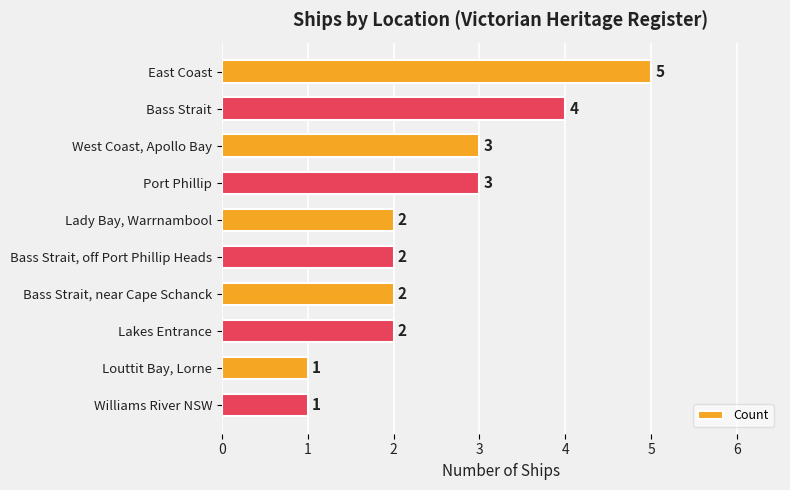

Reading top to bottom, transcribe all the data shown in this chart.

East Coast=5	Bass Strait=4	West Coast, Apollo Bay=3	Port Phillip=3	Lady Bay, Warrnambool=2	Bass Strait, off Port Phillip Heads=2	Bass Strait, near Cape Schanck=2	Lakes Entrance=2	Louttit Bay, Lorne=1	Williams River NSW=1